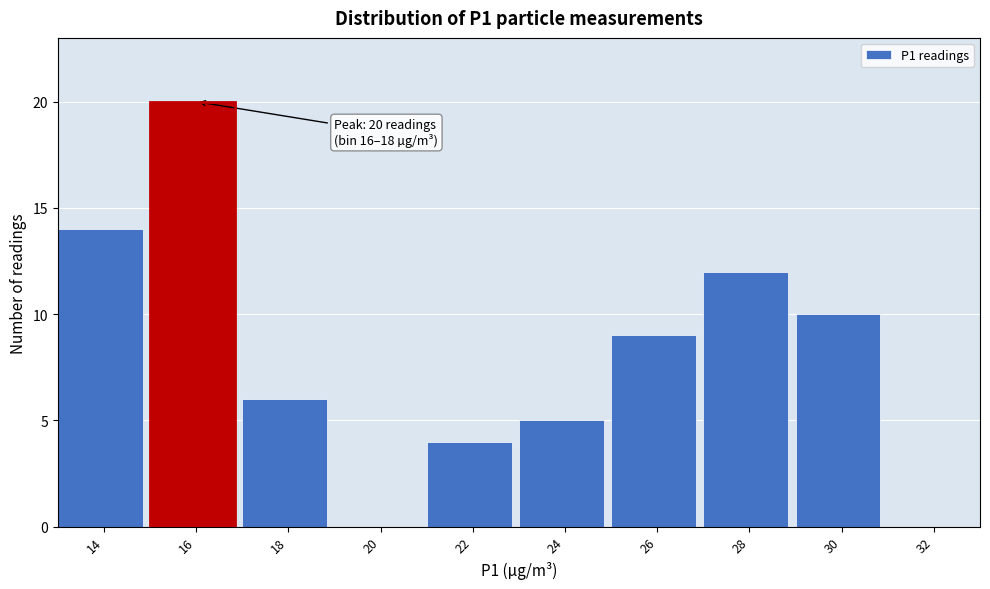

Reading right to left, transcribe all the data shown in this chart.

32=0	30=10	28=12	26=9	24=5	22=4	20=0	18=6	16=20	14=14